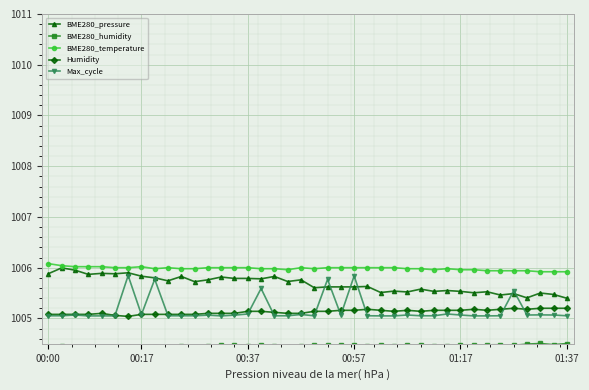

What are all the series names shown in the legend?

BME280_pressure, BME280_humidity, BME280_temperature, Humidity, Max_cycle